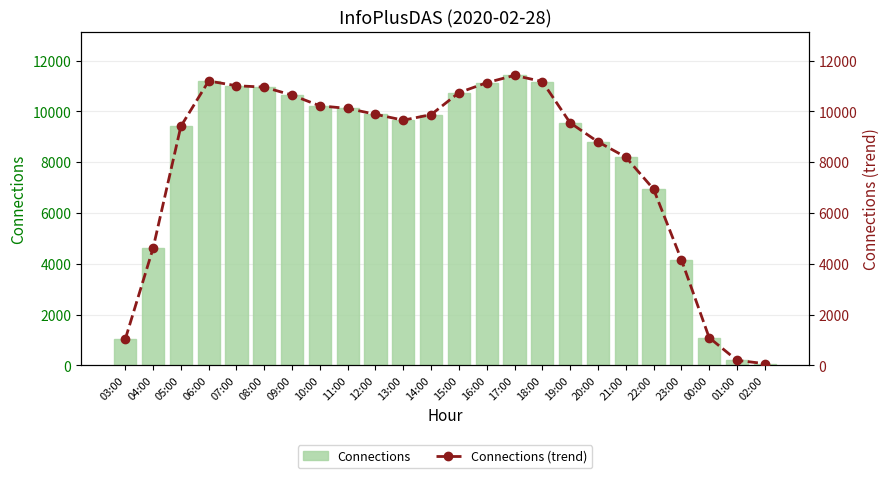

How many distinct data groups are displayed?

2